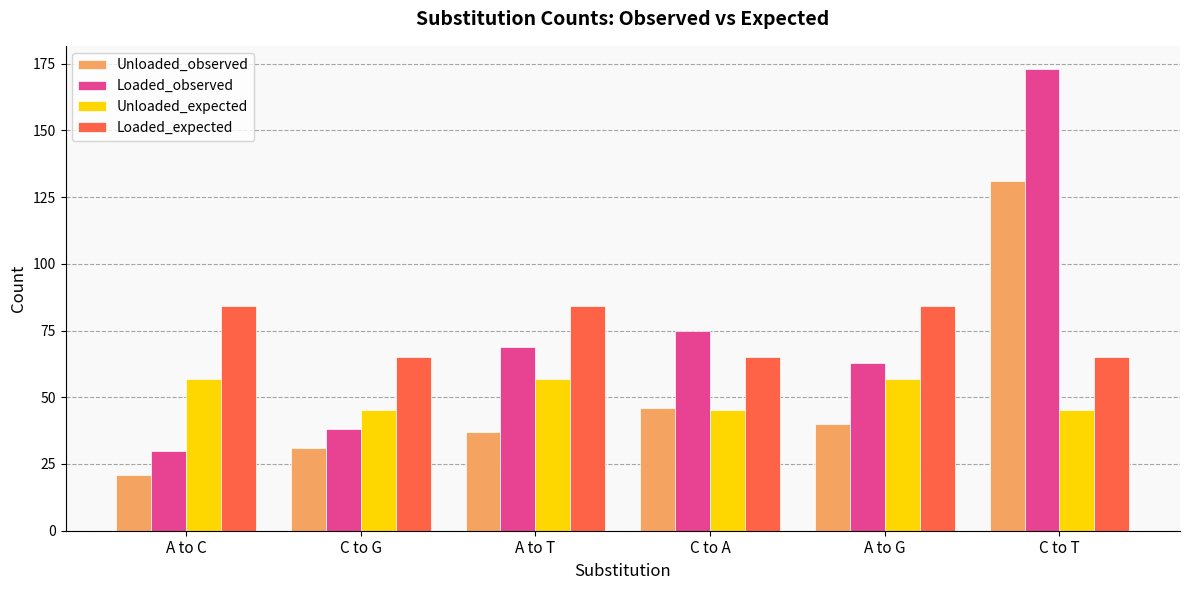

What value does the Unloaded_expected series have at A to G?

56.9